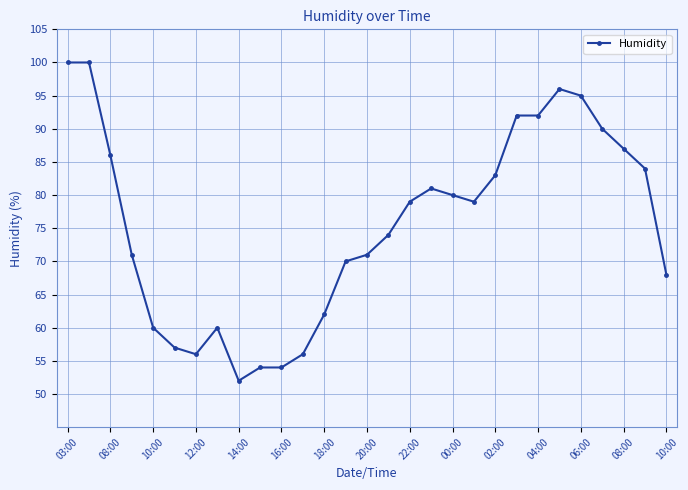

Reading left to right, what are all the values shown in this chart?

100	100	86	71	60	57	56	60	52	54	54	56	62	70	71	74	79	81	80	79	83	92	92	96	95	90	87	84	68